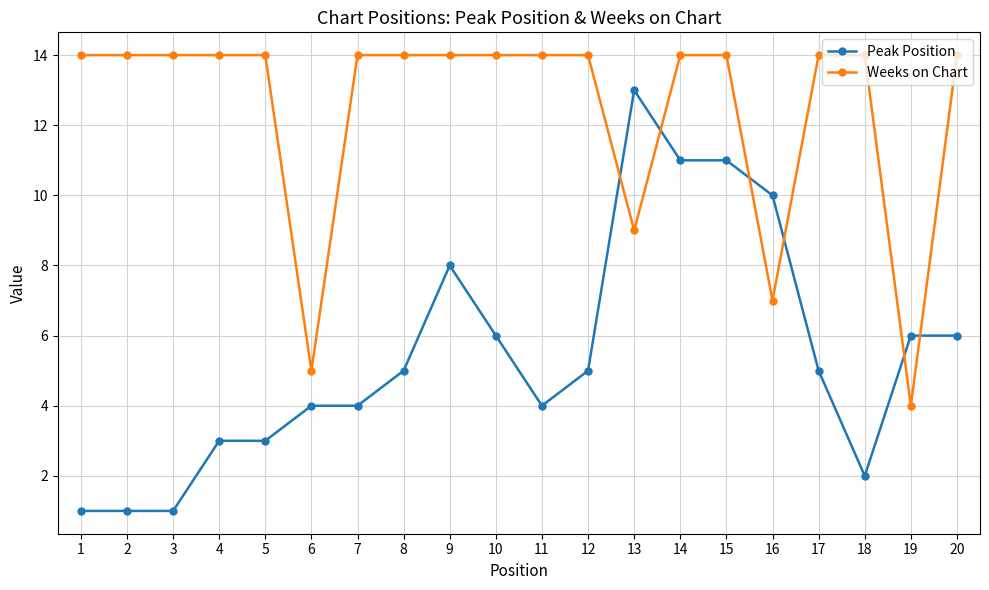

What is the difference between the highest and lowest values at 3?

13